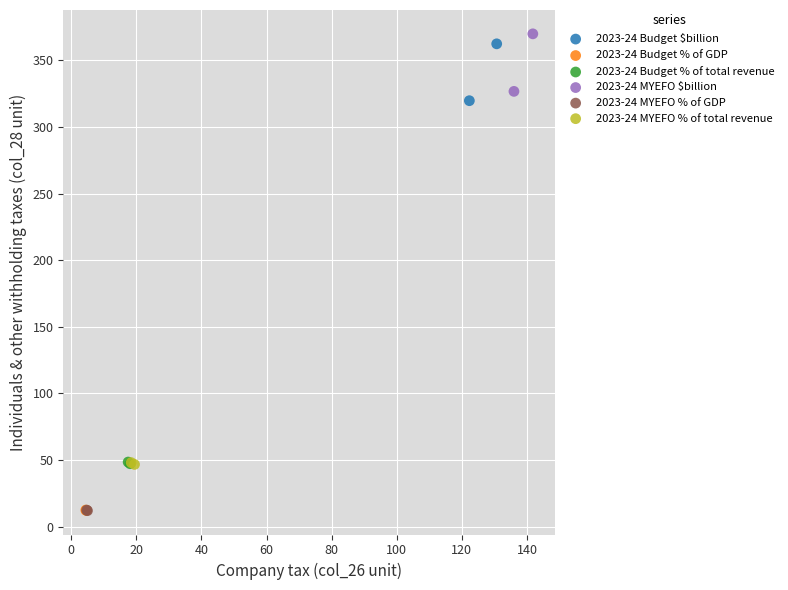

What are all the series names shown in the legend?

2023-24 Budget $billion, 2023-24 Budget % of GDP, 2023-24 Budget % of total revenue, 2023-24 MYEFO $billion, 2023-24 MYEFO % of GDP, 2023-24 MYEFO % of total revenue